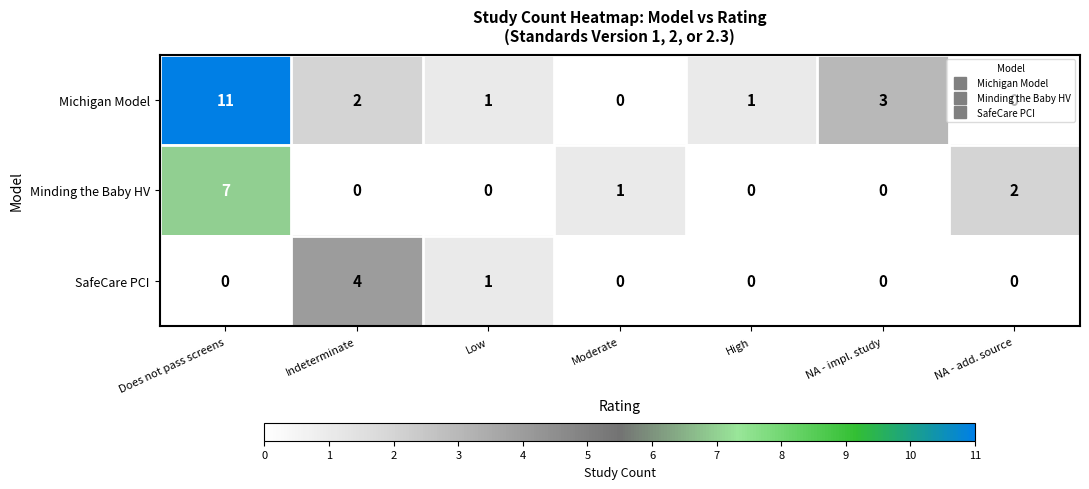

Which series changed the most between Does not pass screens and High?

Michigan Model